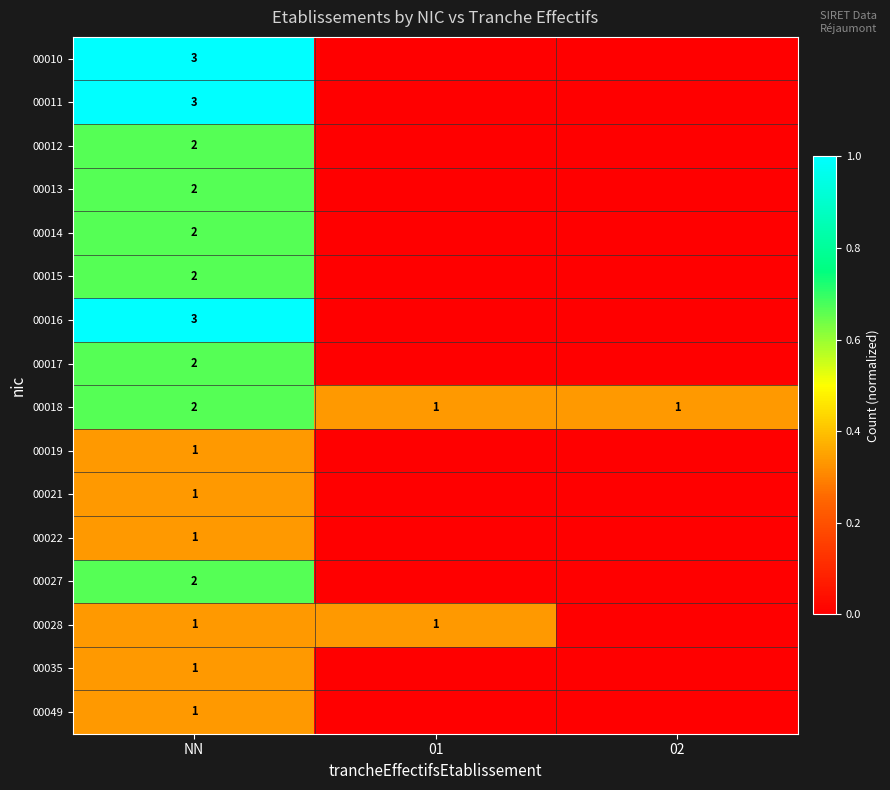

The 00018 series shows 1 at NN. True or false?

False